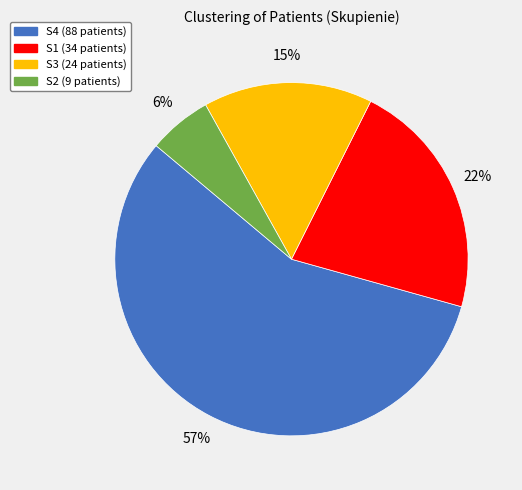

The S1 slice represents 28% of the pie. True or false?

False